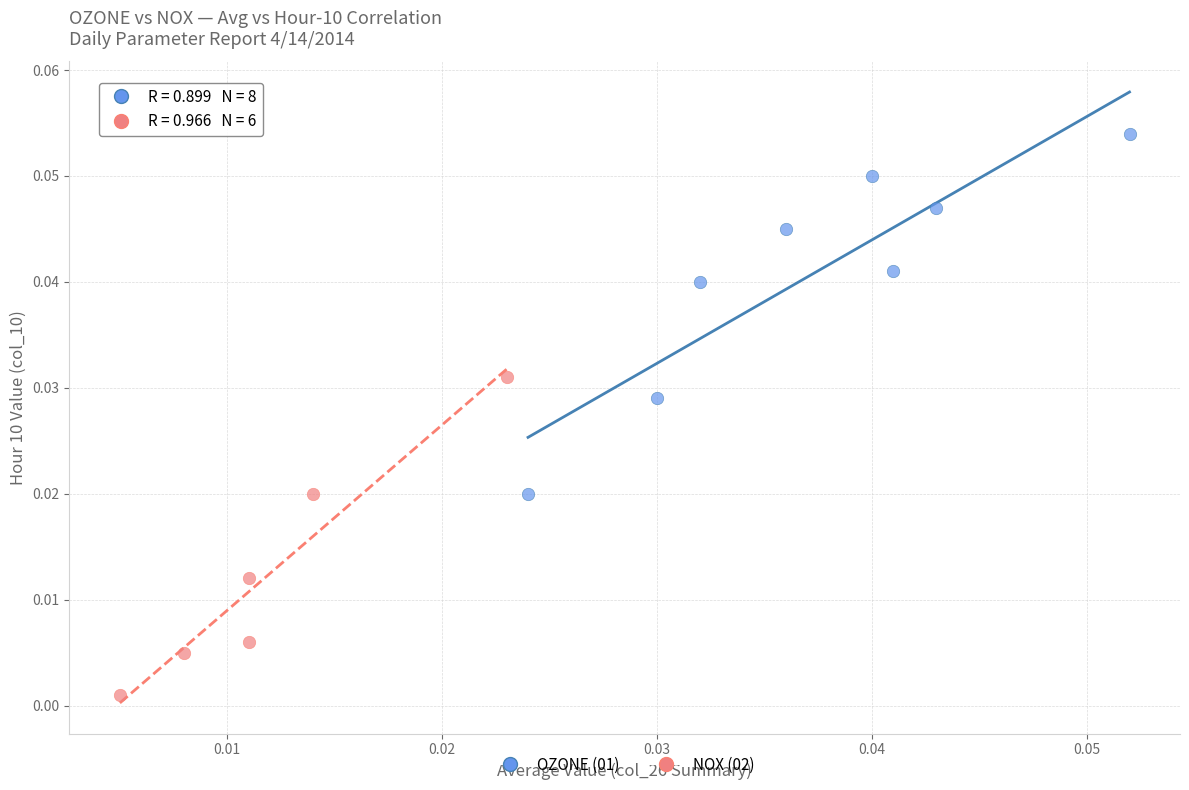

Which series contains the highest Y value?

OZONE (01)